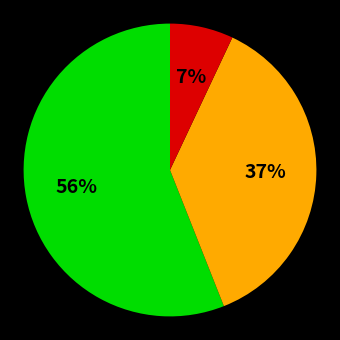

To the nearest percent, what is the average slice percentage?

33%